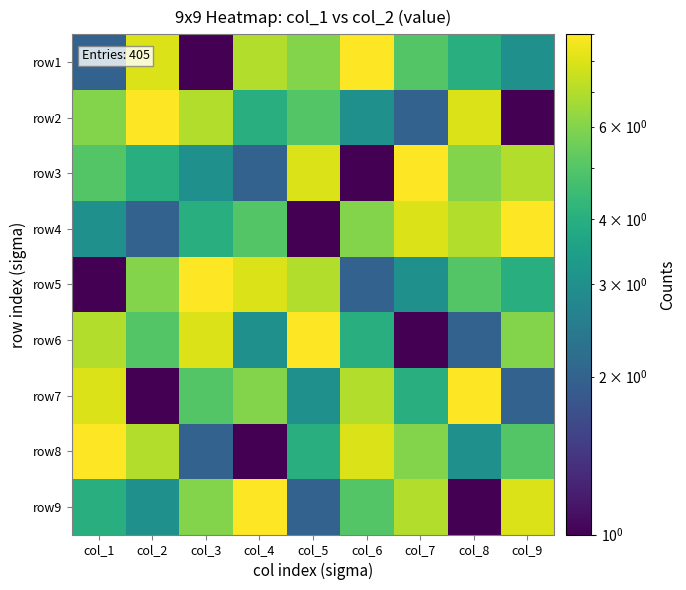

Reading left to right, extract all data points from this chart.

row1: col_1=2	col_2=8	col_3=1	col_4=7	col_5=6	col_6=9	col_7=5	col_8=4	col_9=3
row2: col_1=6	col_2=9	col_3=7	col_4=4	col_5=5	col_6=3	col_7=2	col_8=8	col_9=1
row3: col_1=5	col_2=4	col_3=3	col_4=2	col_5=8	col_6=1	col_7=9	col_8=6	col_9=7
row4: col_1=3	col_2=2	col_3=4	col_4=5	col_5=1	col_6=6	col_7=8	col_8=7	col_9=9
row5: col_1=1	col_2=6	col_3=9	col_4=8	col_5=7	col_6=2	col_7=3	col_8=5	col_9=4
row6: col_1=7	col_2=5	col_3=8	col_4=3	col_5=9	col_6=4	col_7=1	col_8=2	col_9=6
row7: col_1=8	col_2=1	col_3=5	col_4=6	col_5=3	col_6=7	col_7=4	col_8=9	col_9=2
row8: col_1=9	col_2=7	col_3=2	col_4=1	col_5=4	col_6=8	col_7=6	col_8=3	col_9=5
row9: col_1=4	col_2=3	col_3=6	col_4=9	col_5=2	col_6=5	col_7=7	col_8=1	col_9=8